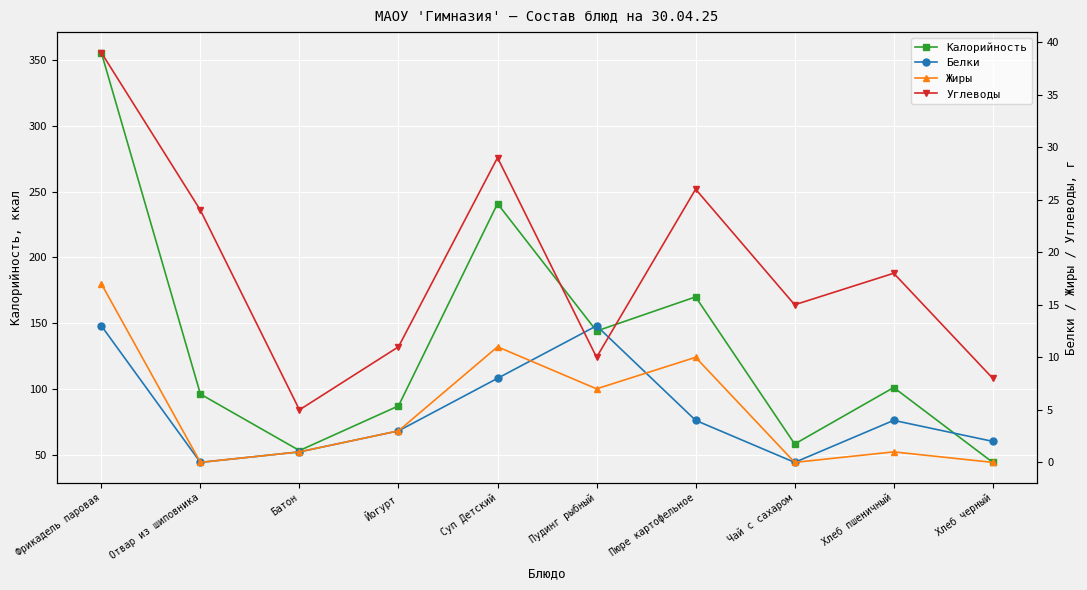

Which series has the largest total across all categories?

Калорийность